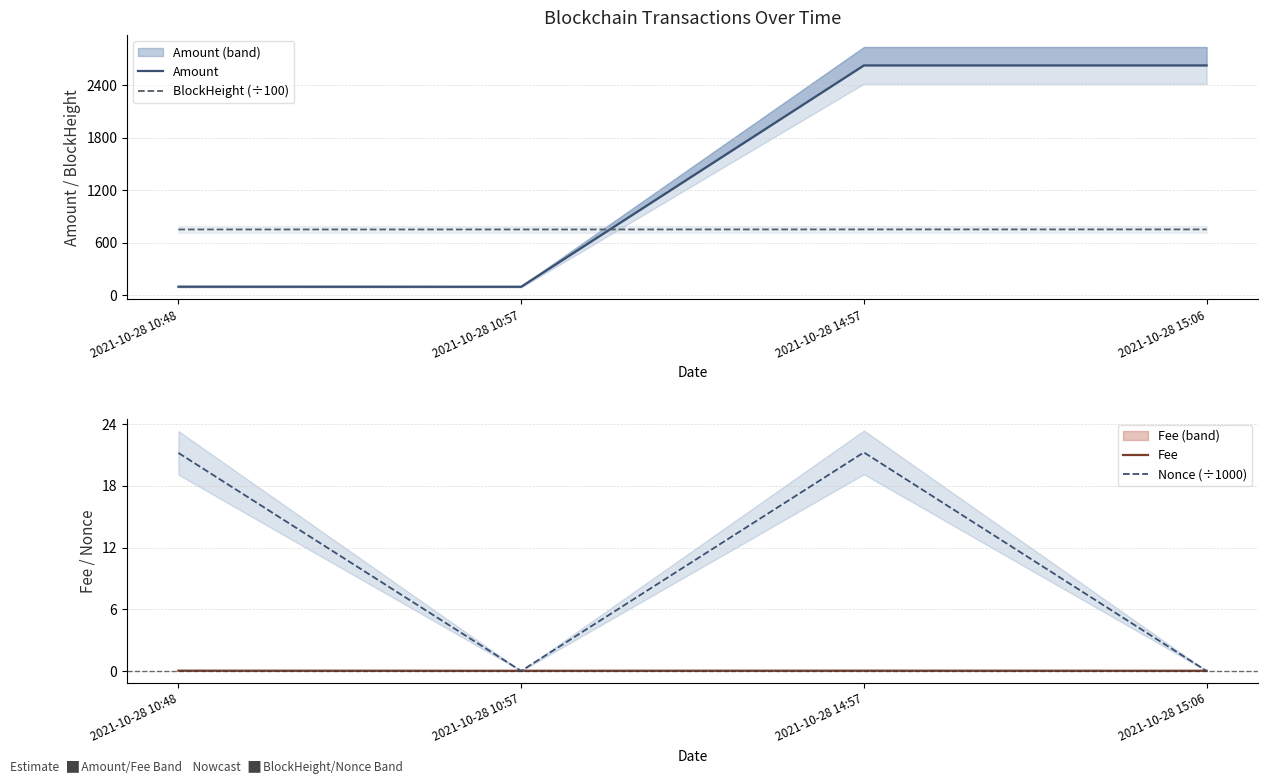

Which series has the widest spread of values?

Amount